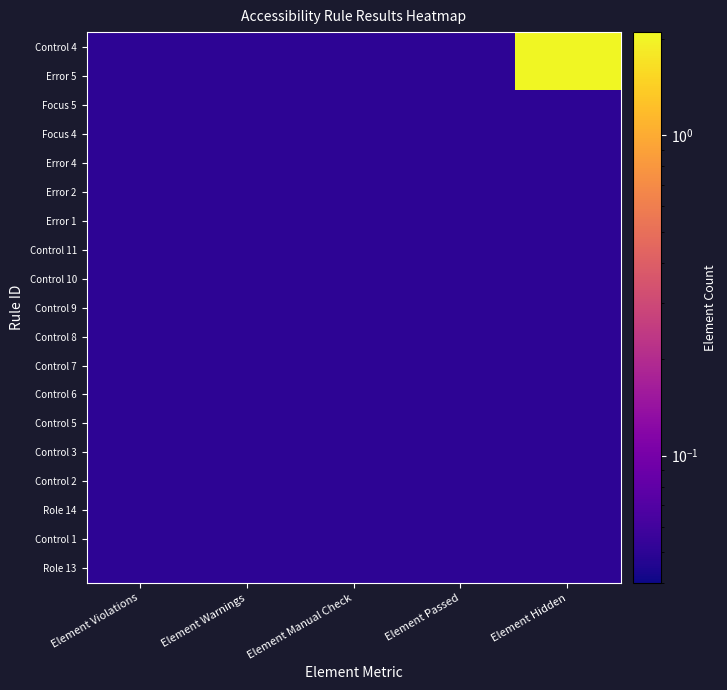

Reading right to left, extract all data points from this chart.

Control 4: Element Hidden=2.0	Element Passed=0.1	Element Manual Check=0.1	Element Warnings=0.1	Element Violations=0.1
Error 5: Element Hidden=2.0	Element Passed=0.1	Element Manual Check=0.1	Element Warnings=0.1	Element Violations=0.1
Focus 5: Element Hidden=0.1	Element Passed=0.1	Element Manual Check=0.1	Element Warnings=0.1	Element Violations=0.1
Focus 4: Element Hidden=0.1	Element Passed=0.1	Element Manual Check=0.1	Element Warnings=0.1	Element Violations=0.1
Error 4: Element Hidden=0.1	Element Passed=0.1	Element Manual Check=0.1	Element Warnings=0.1	Element Violations=0.1
Error 2: Element Hidden=0.1	Element Passed=0.1	Element Manual Check=0.1	Element Warnings=0.1	Element Violations=0.1
Error 1: Element Hidden=0.1	Element Passed=0.1	Element Manual Check=0.1	Element Warnings=0.1	Element Violations=0.1
Control 11: Element Hidden=0.1	Element Passed=0.1	Element Manual Check=0.1	Element Warnings=0.1	Element Violations=0.1
Control 10: Element Hidden=0.1	Element Passed=0.1	Element Manual Check=0.1	Element Warnings=0.1	Element Violations=0.1
Control 9: Element Hidden=0.1	Element Passed=0.1	Element Manual Check=0.1	Element Warnings=0.1	Element Violations=0.1
Control 8: Element Hidden=0.1	Element Passed=0.1	Element Manual Check=0.1	Element Warnings=0.1	Element Violations=0.1
Control 7: Element Hidden=0.1	Element Passed=0.1	Element Manual Check=0.1	Element Warnings=0.1	Element Violations=0.1
Control 6: Element Hidden=0.1	Element Passed=0.1	Element Manual Check=0.1	Element Warnings=0.1	Element Violations=0.1
Control 5: Element Hidden=0.1	Element Passed=0.1	Element Manual Check=0.1	Element Warnings=0.1	Element Violations=0.1
Control 3: Element Hidden=0.1	Element Passed=0.1	Element Manual Check=0.1	Element Warnings=0.1	Element Violations=0.1
Control 2: Element Hidden=0.1	Element Passed=0.1	Element Manual Check=0.1	Element Warnings=0.1	Element Violations=0.1
Role 14: Element Hidden=0.1	Element Passed=0.1	Element Manual Check=0.1	Element Warnings=0.1	Element Violations=0.1
Control 1: Element Hidden=0.1	Element Passed=0.1	Element Manual Check=0.1	Element Warnings=0.1	Element Violations=0.1
Role 13: Element Hidden=0.1	Element Passed=0.1	Element Manual Check=0.1	Element Warnings=0.1	Element Violations=0.1